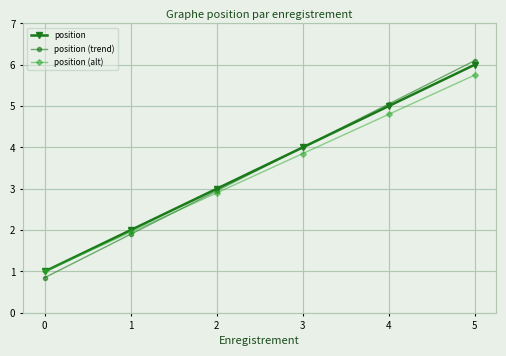

What is the value of the position (trend) point at the 4th from the left?

4.0